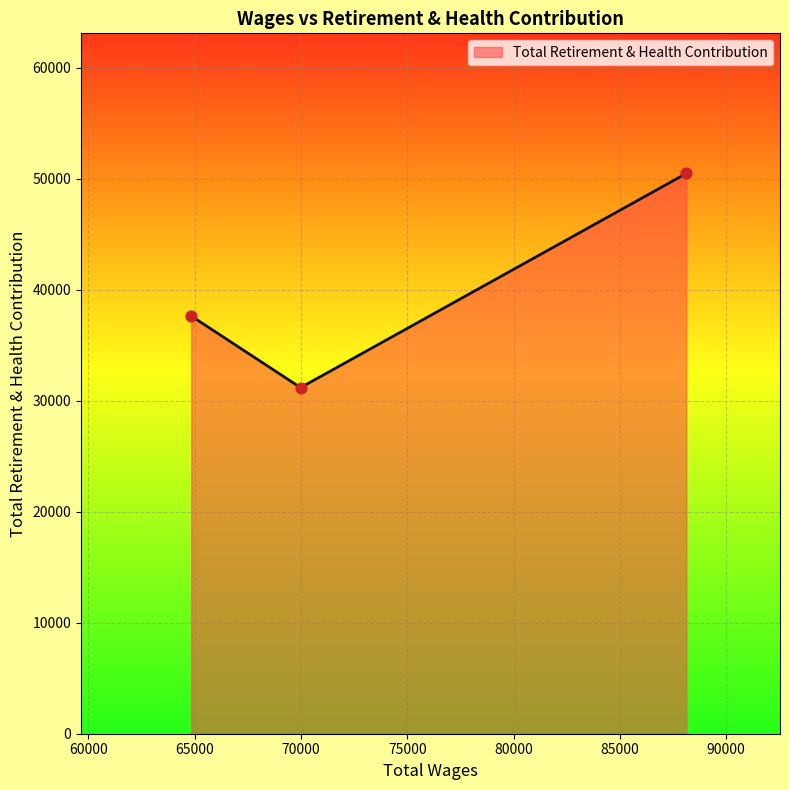

What is the greatest value displayed?

50480